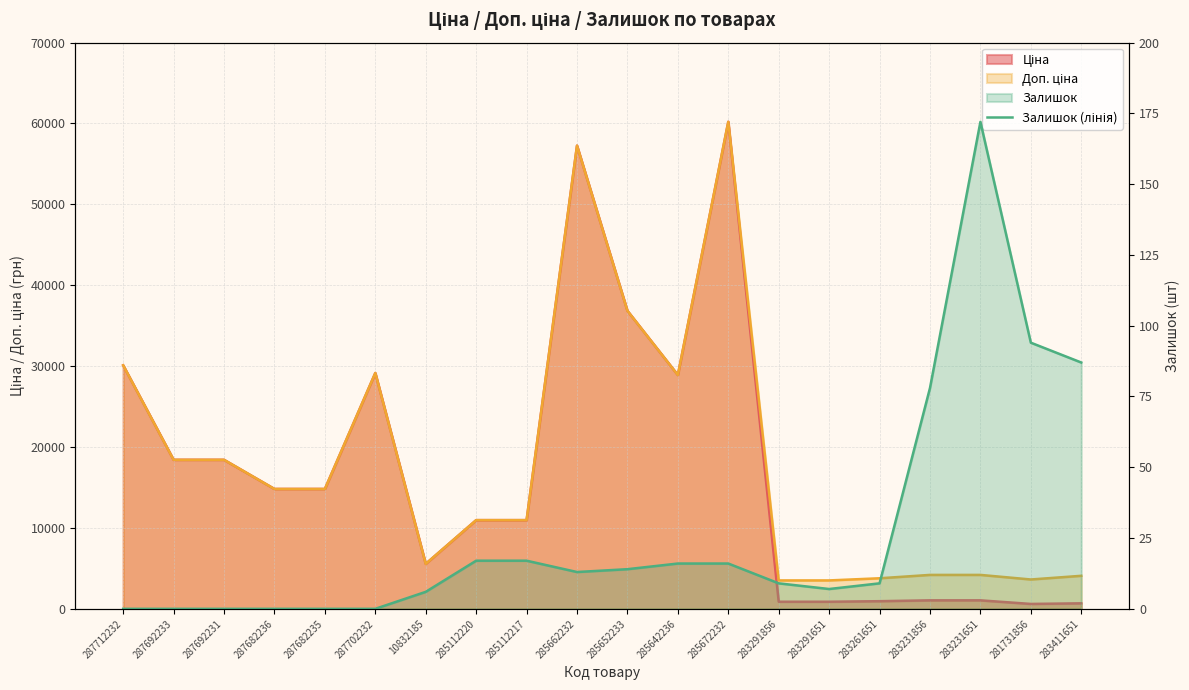

At which label does the data first exceed 13?

285112220